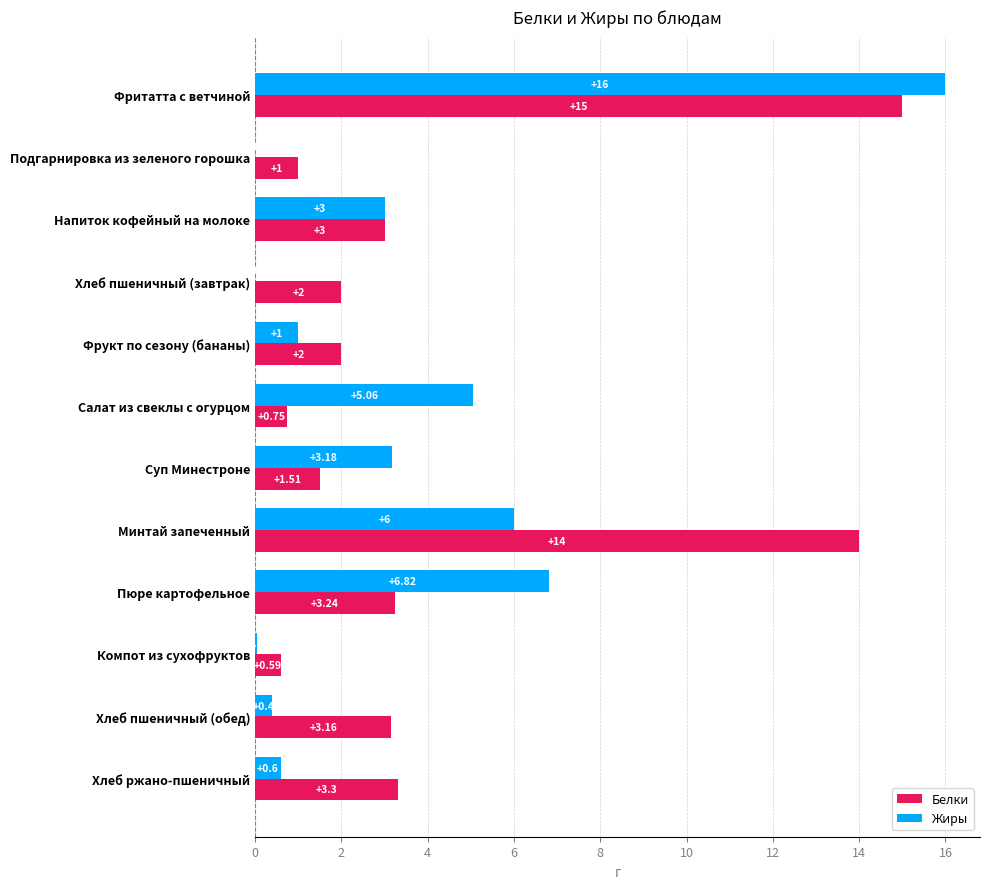

What are all the series names shown in the legend?

Белки, Жиры